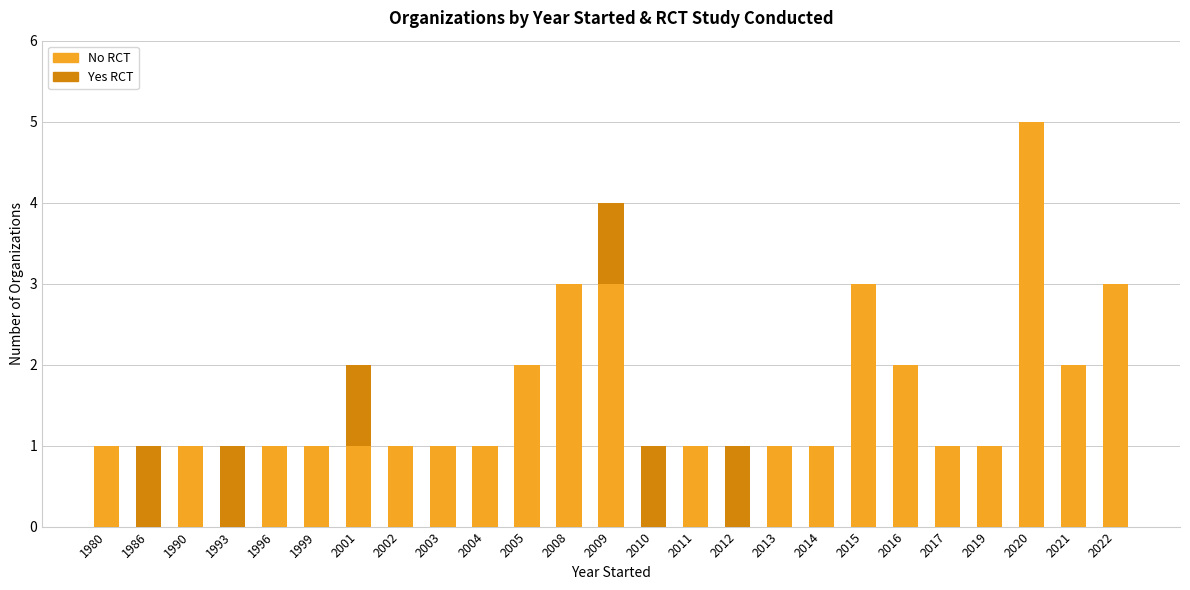

What is the total value across all series at 2009?

4